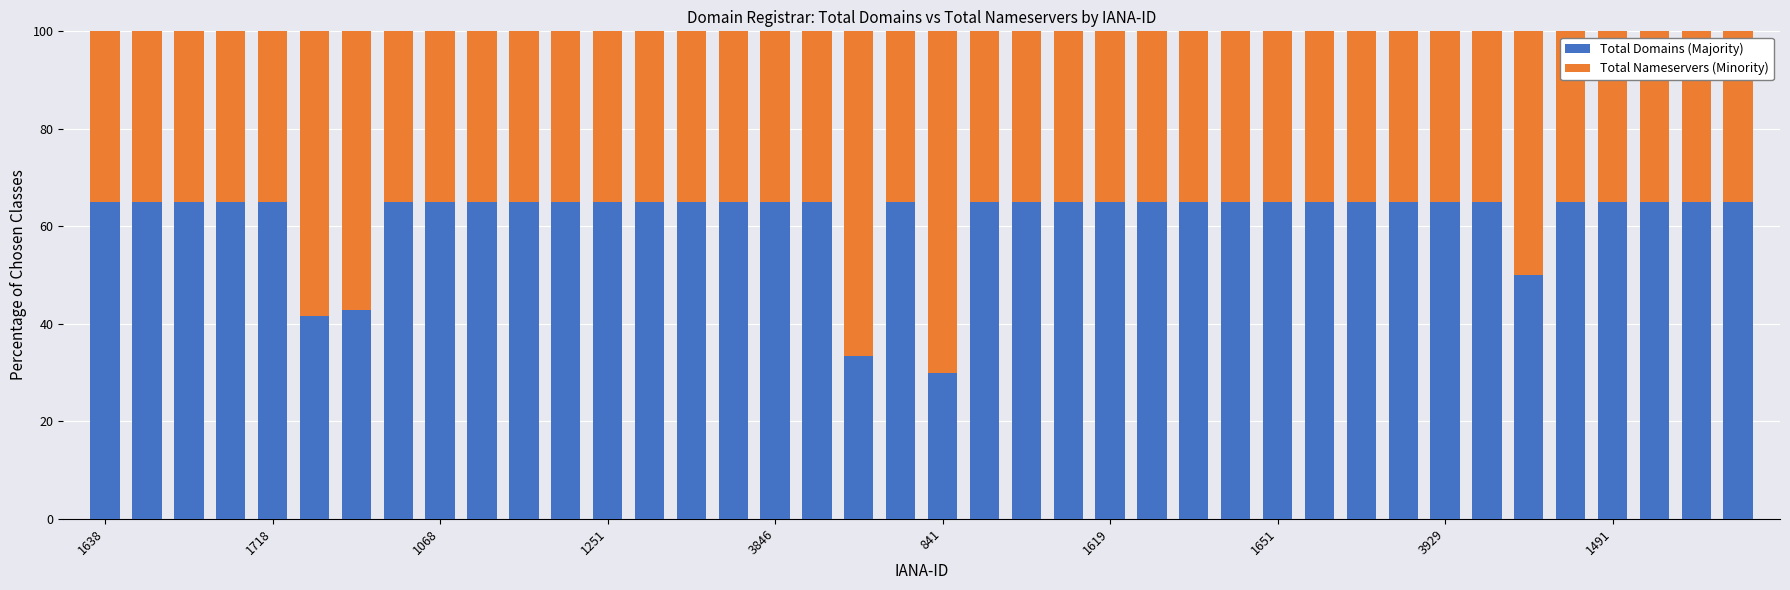

What is the minimum value for Total Domains (Majority)?

30.0